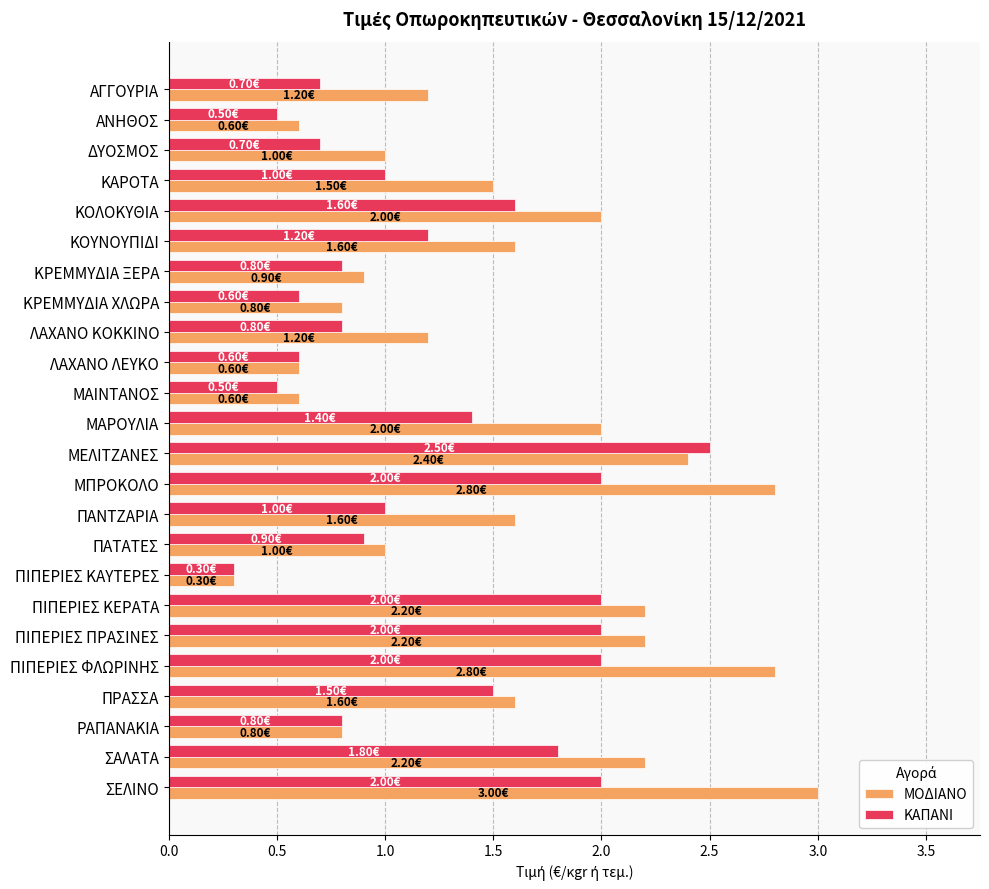

What is the sum of the ΜΟΔΙΑΝΟ values at ΣΑΛΑΤΑ and ΚΟΛΟΚΥΘΙΑ?

4.2